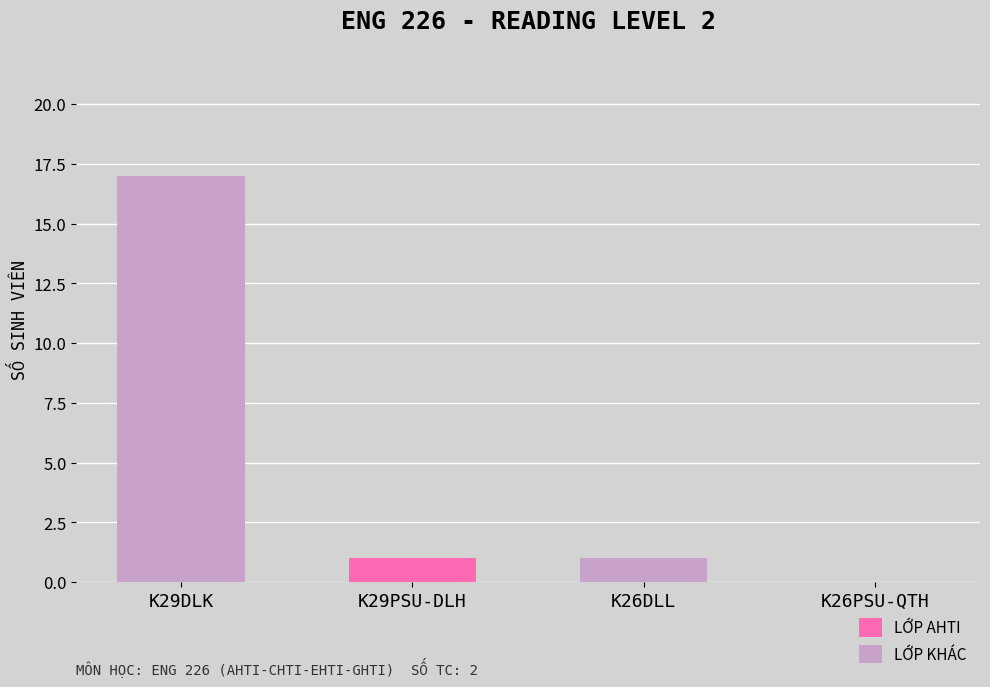

Which category has the highest value across all series?

K29DLK